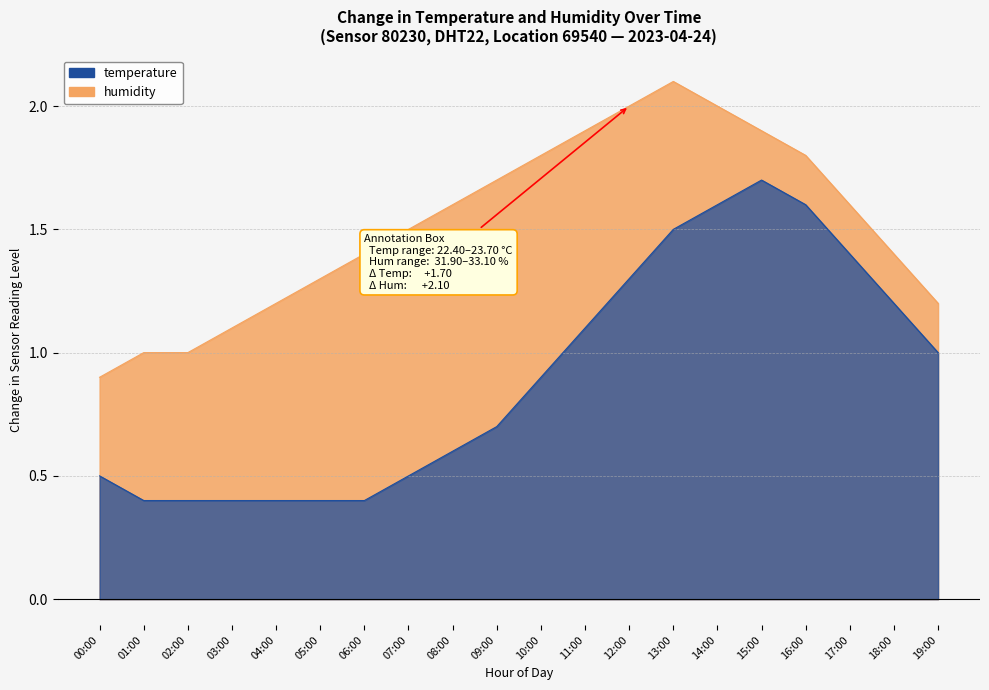

At which label is humidity closest to 1?

01:00